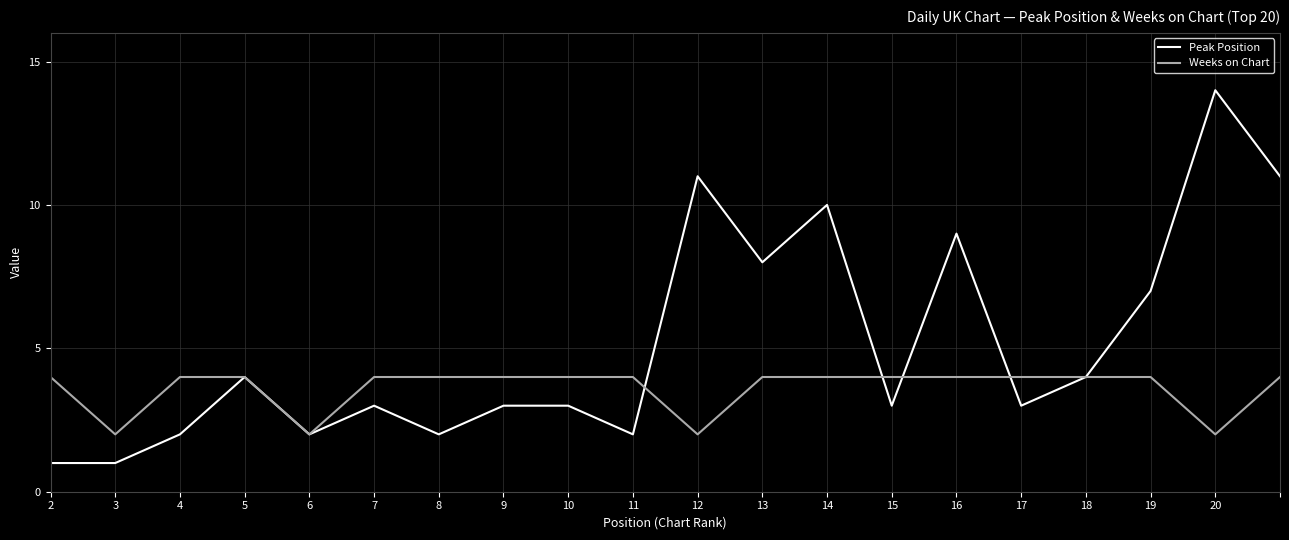

What is the maximum value shown in the chart?

14